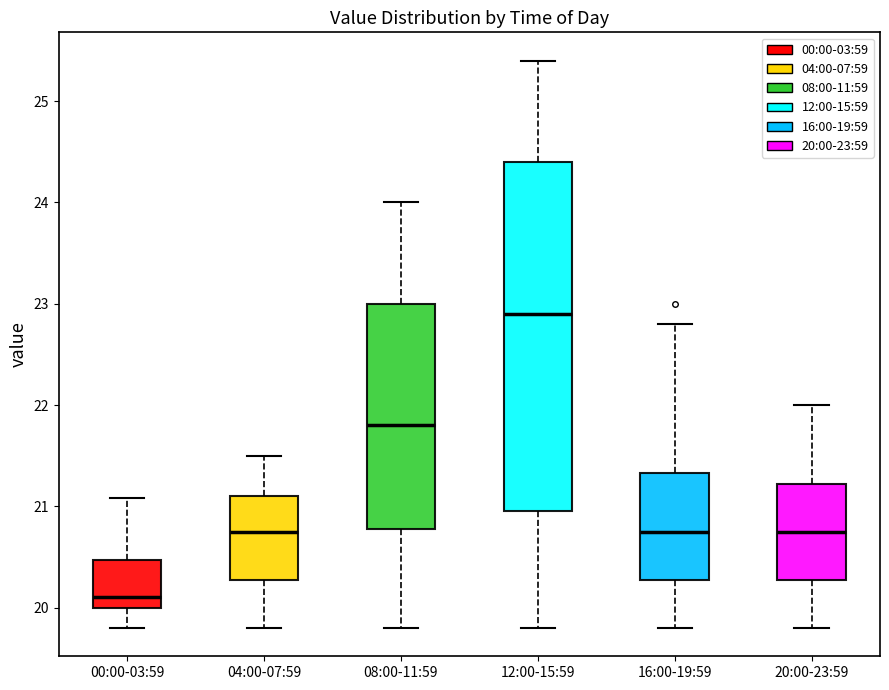

Reading left to right, read every box against the y-axis: the position of its median line, the range the box covers, and the ends of its whiskers. The values are not printed on the chart, so give them approximately, as read against the axis.

00:00-03:59: median 20.1, box 20.0 to 20.5, whiskers 19.8 to 21.1
04:00-07:59: median 20.8, box 20.3 to 21.1, whiskers 19.8 to 21.5
08:00-11:59: median 21.8, box 20.8 to 23.0, whiskers 19.8 to 24.0
12:00-15:59: median 22.9, box 21.0 to 24.4, whiskers 19.8 to 25.4
16:00-19:59: median 20.8, box 20.3 to 21.3, whiskers 19.8 to 22.8
20:00-23:59: median 20.8, box 20.3 to 21.2, whiskers 19.8 to 22.0